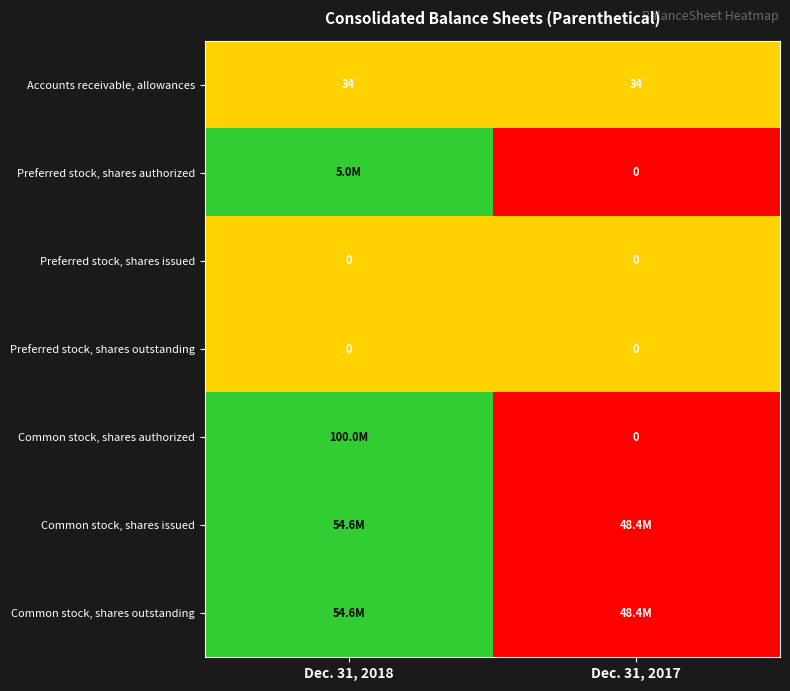

The value of Accounts receivable, allowances at Dec. 31, 2018 is 55. True or false?

False